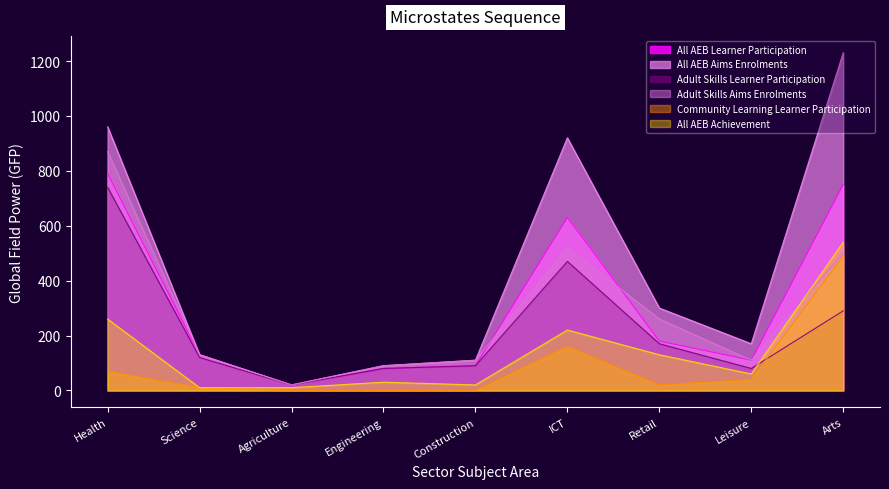

At which label is All AEB Achievement closest to 275?

Health